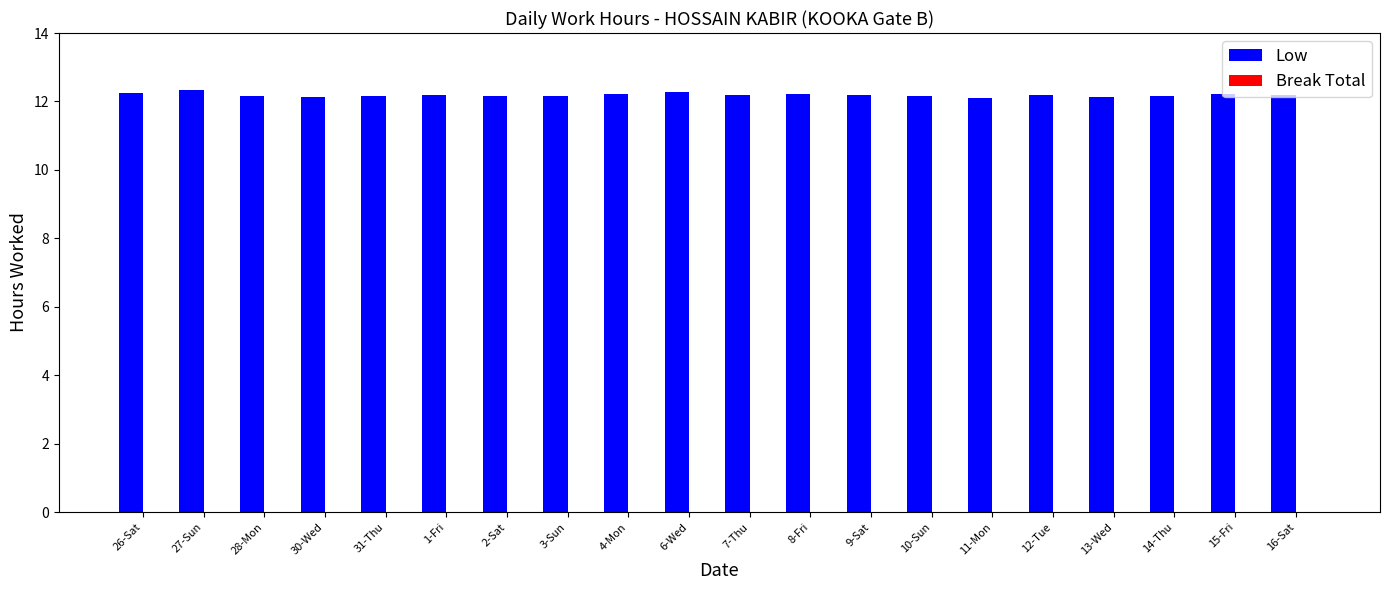

What is the greatest value displayed?

12.3